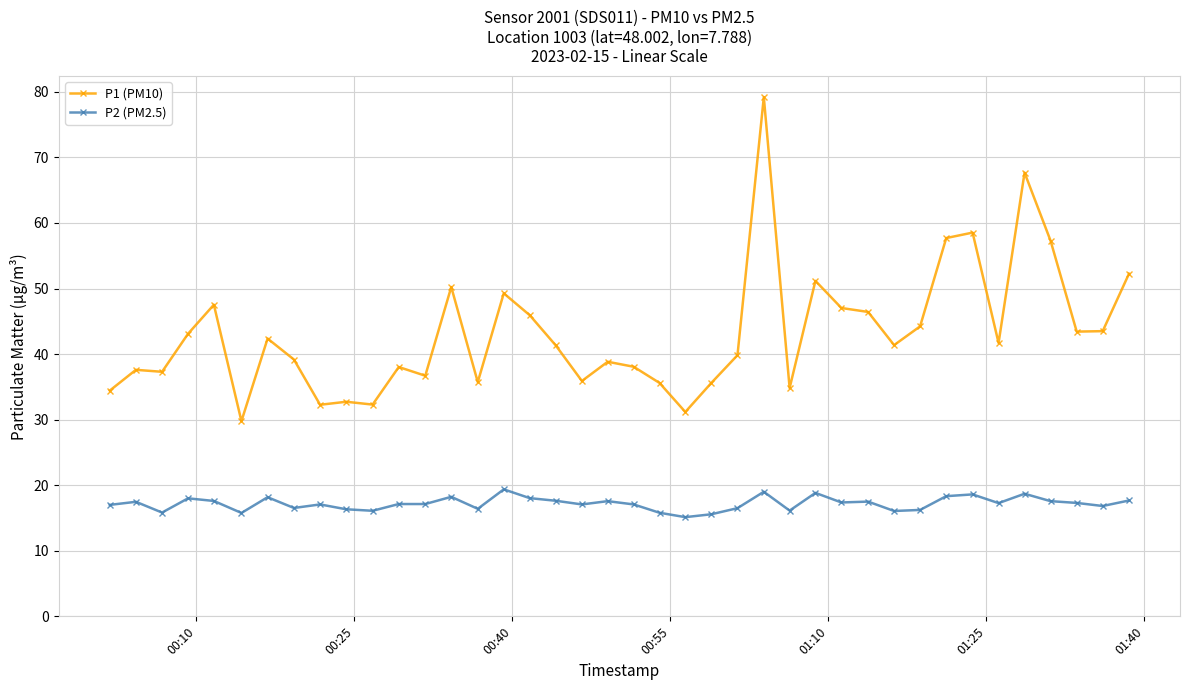

How many lines are shown in the chart?

2